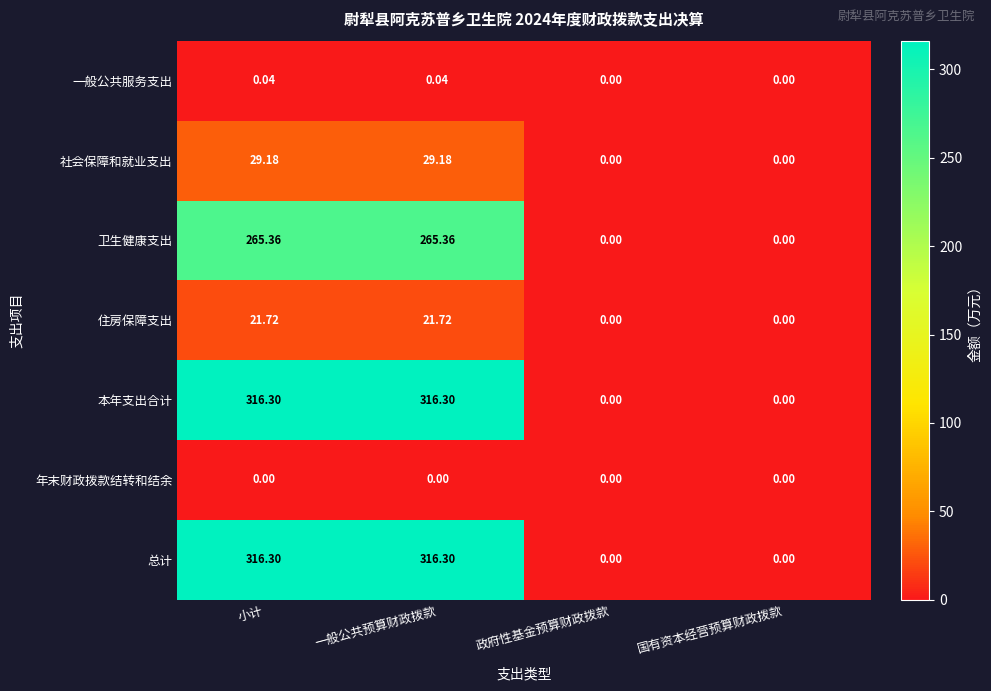

Is the value of 总计 at 政府性基金预算财政拨款 greater than the value of 一般公共服务支出 at 一般公共预算财政拨款?

No